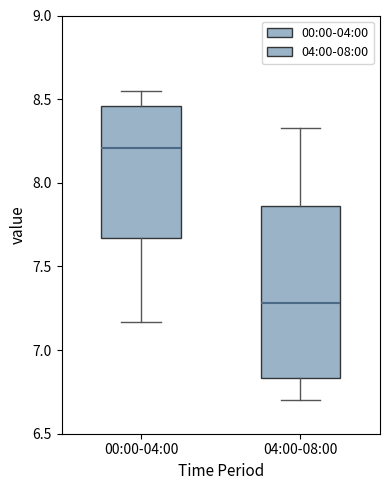

Comparing the boxes themselves (not the whiskers), which one is the tallest?

04:00-08:00